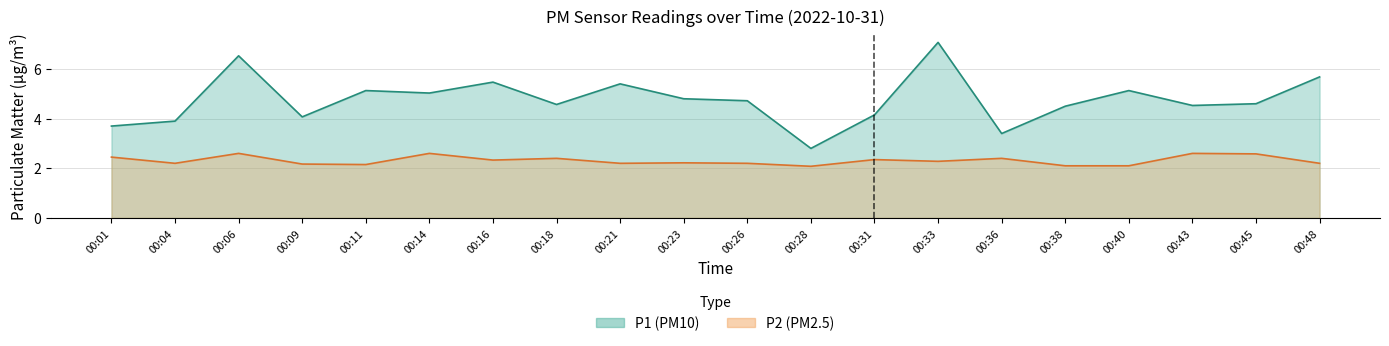

What is the difference between the maximum and minimum values in the P1 series?

4.3